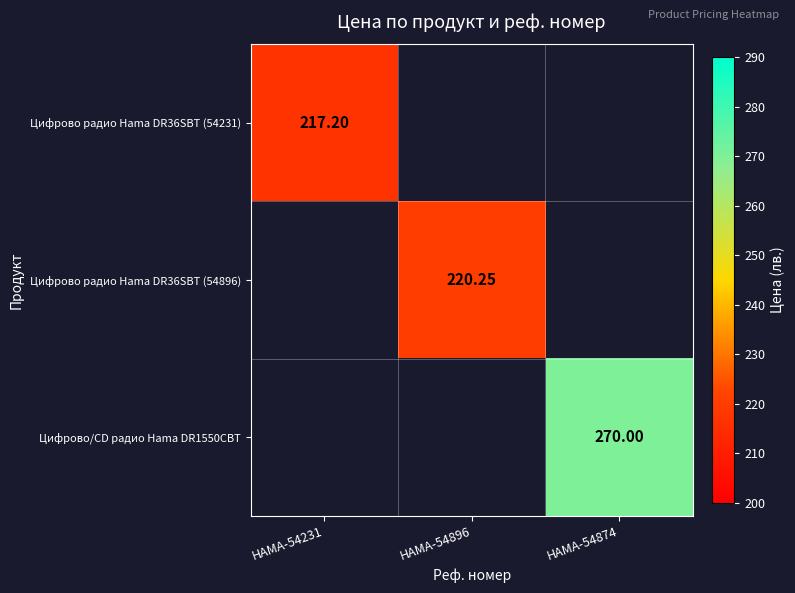

What is the spread (max minus min) of values at HAMA-54231?

217.2